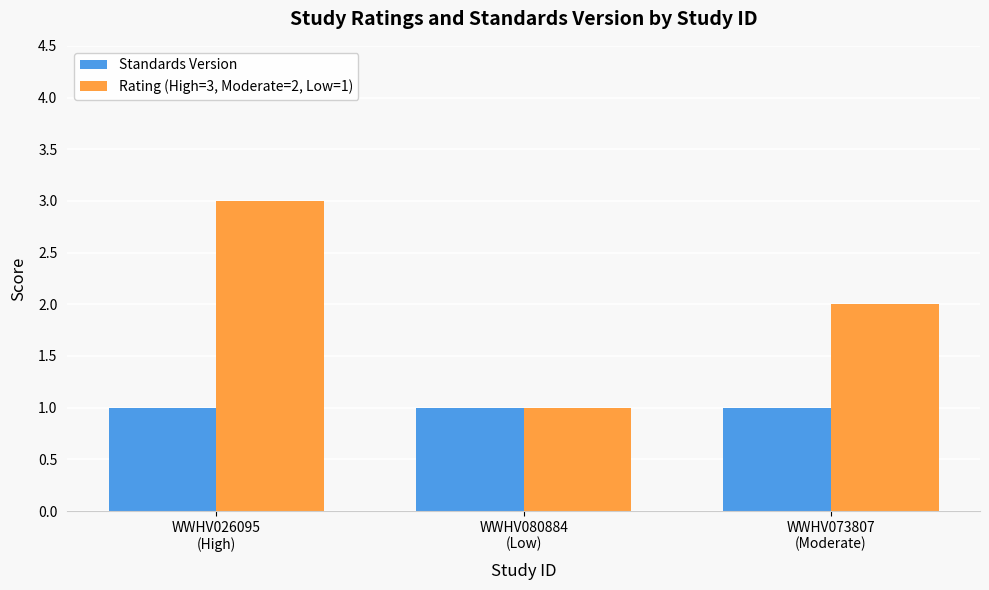

Reading left to right, what are all the values shown in this chart?

Standards Version: WWHV026095
(High)=1	WWHV080884
(Low)=1	WWHV073807
(Moderate)=1
Rating (High=3, Moderate=2, Low=1): WWHV026095
(High)=3	WWHV080884
(Low)=1	WWHV073807
(Moderate)=2